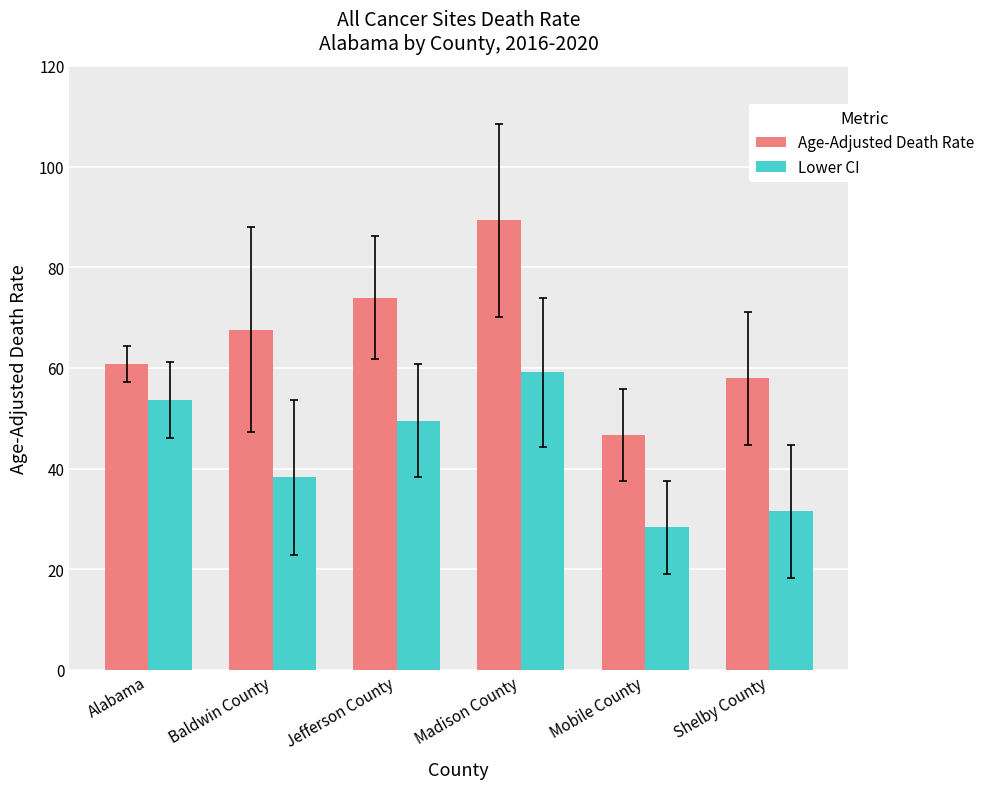

What is the lowest value of the Age-Adjusted Death Rate series?

46.7